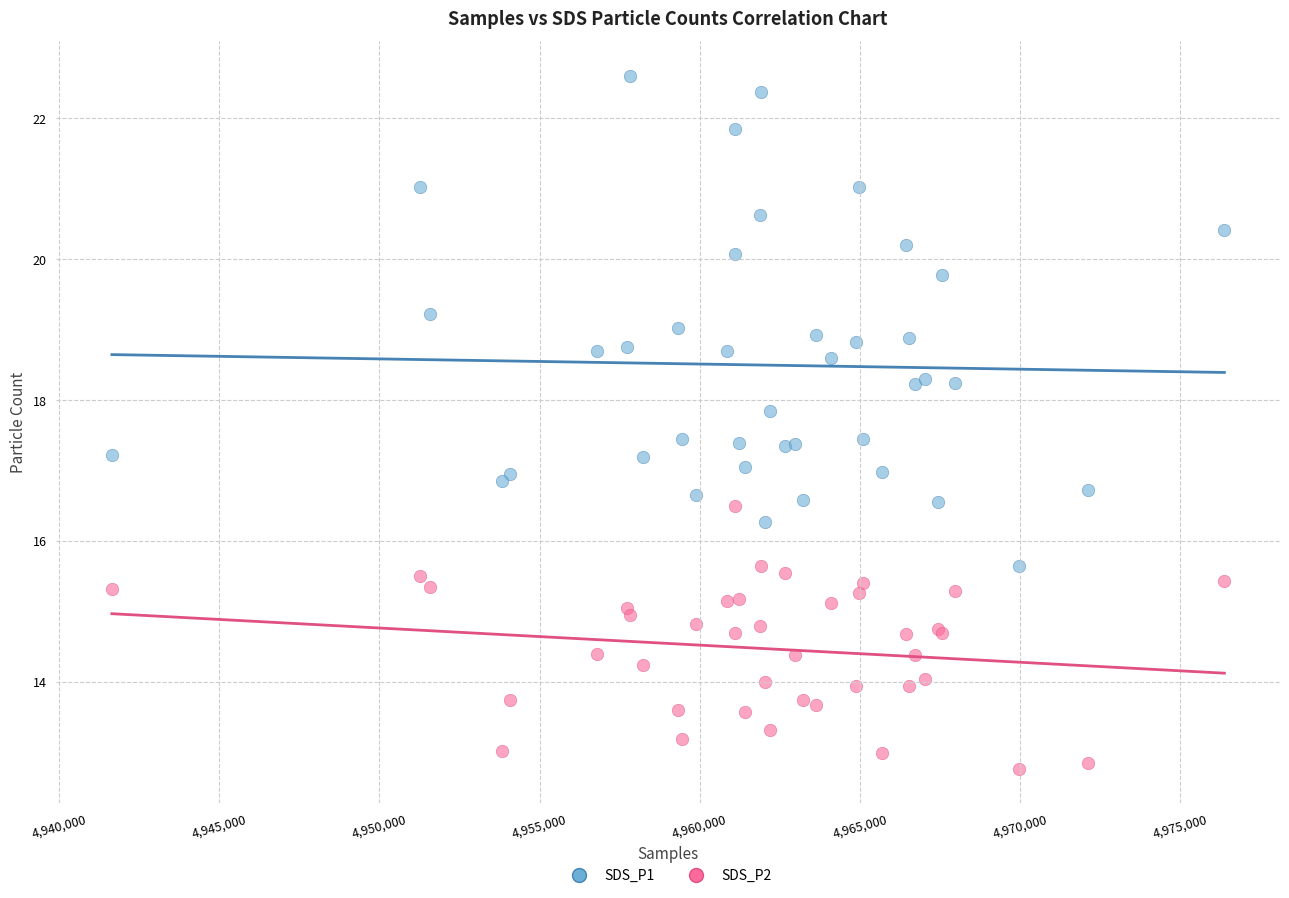

What is the X range (max minus min) for the scatter plot?

34719.0